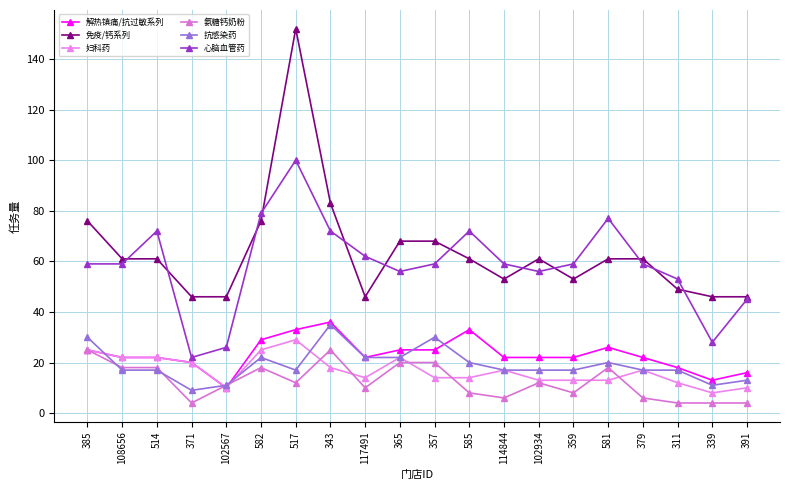

Reading left to right, transcribe all the data shown in this chart.

解热镇痛/抗过敏系列: 385=25	108656=22	514=22	371=20	102567=10	582=29	517=33	343=36	117491=22	365=25	357=25	585=33	114844=22	102934=22	359=22	581=26	379=22	311=18	339=13	391=16
免疫/钙系列: 385=76	108656=61	514=61	371=46	102567=46	582=76	517=152	343=83	117491=46	365=68	357=68	585=61	114844=53	102934=61	359=53	581=61	379=61	311=49	339=46	391=46
妇科药: 385=25	108656=22	514=22	371=20	102567=10	582=25	517=29	343=18	117491=14	365=22	357=14	585=14	114844=17	102934=13	359=13	581=13	379=17	311=12	339=8	391=10
氨糖钙奶粉: 385=25	108656=18	514=18	371=4	102567=11	582=18	517=12	343=25	117491=10	365=20	357=20	585=8	114844=6	102934=12	359=8	581=18	379=6	311=4	339=4	391=4
抗感染药: 385=30	108656=17	514=17	371=9	102567=11	582=22	517=17	343=35	117491=22	365=22	357=30	585=20	114844=17	102934=17	359=17	581=20	379=17	311=17	339=11	391=13
心脑血管药: 385=59	108656=59	514=72	371=22	102567=26	582=79	517=100	343=72	117491=62	365=56	357=59	585=72	114844=59	102934=56	359=59	581=77	379=59	311=53	339=28	391=45